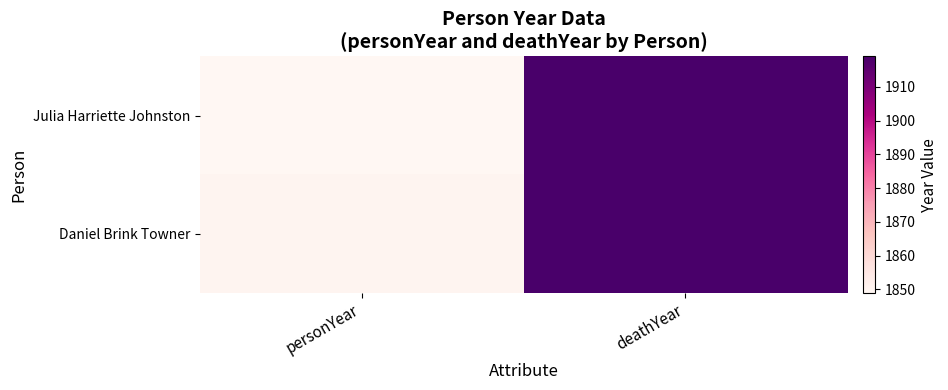

Count the number of categories in the chart.

2